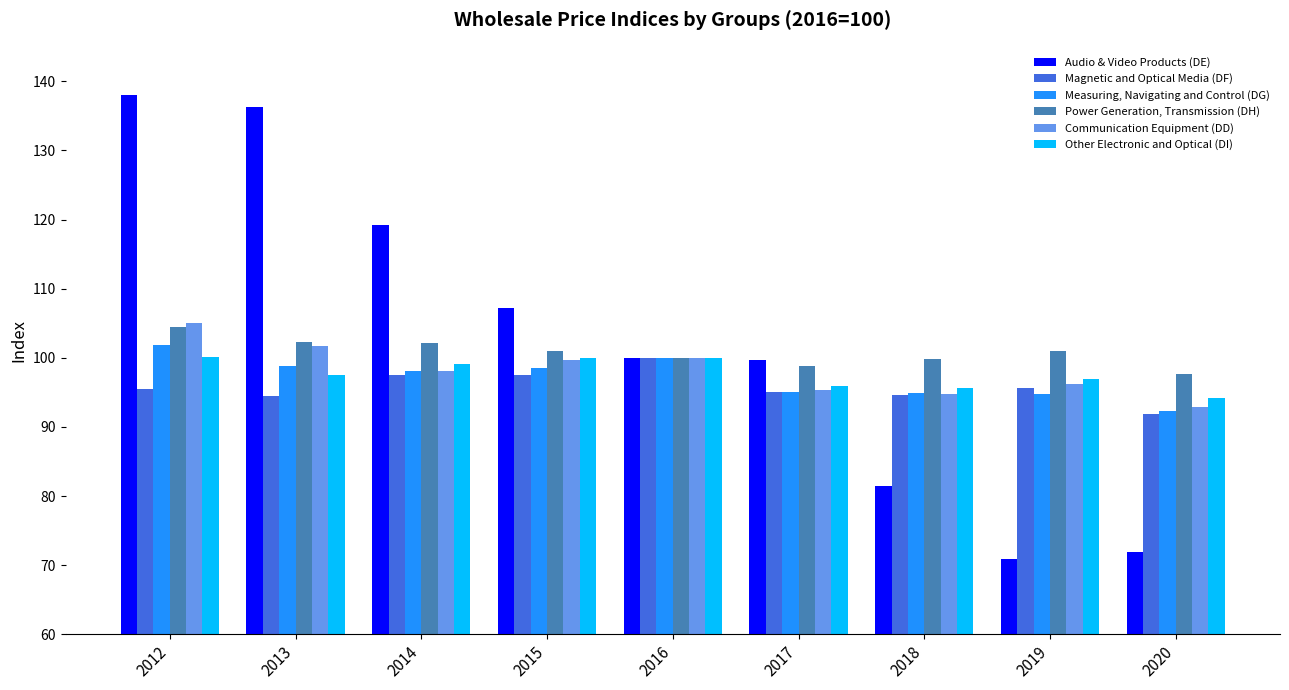

Is it true that Measuring, Navigating and Control (DG) equals 92.3 at 2020?

True